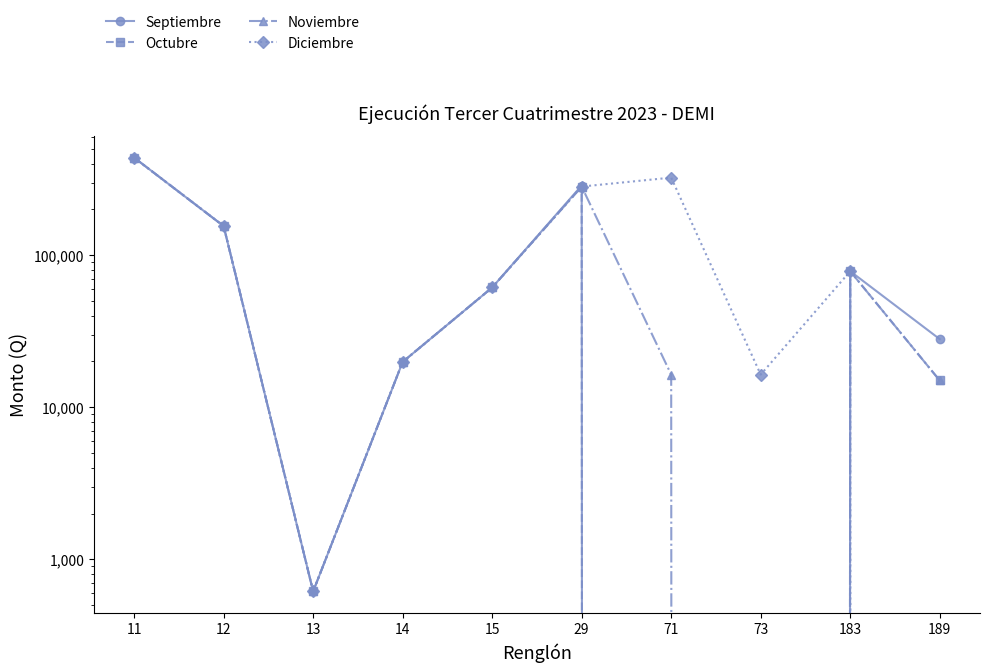

How many positive values does the Octubre series have?

8